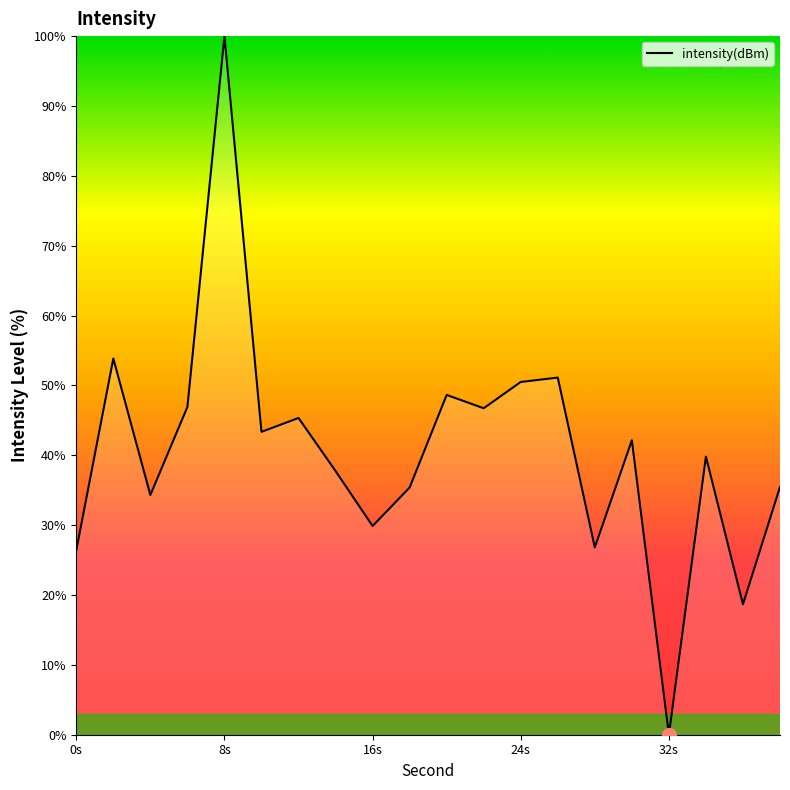

What is the maximum value shown in the chart?

100.0